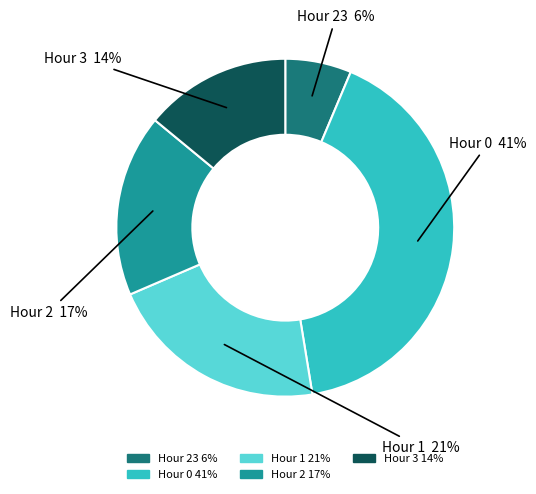

How many segments does this pie chart have?

5